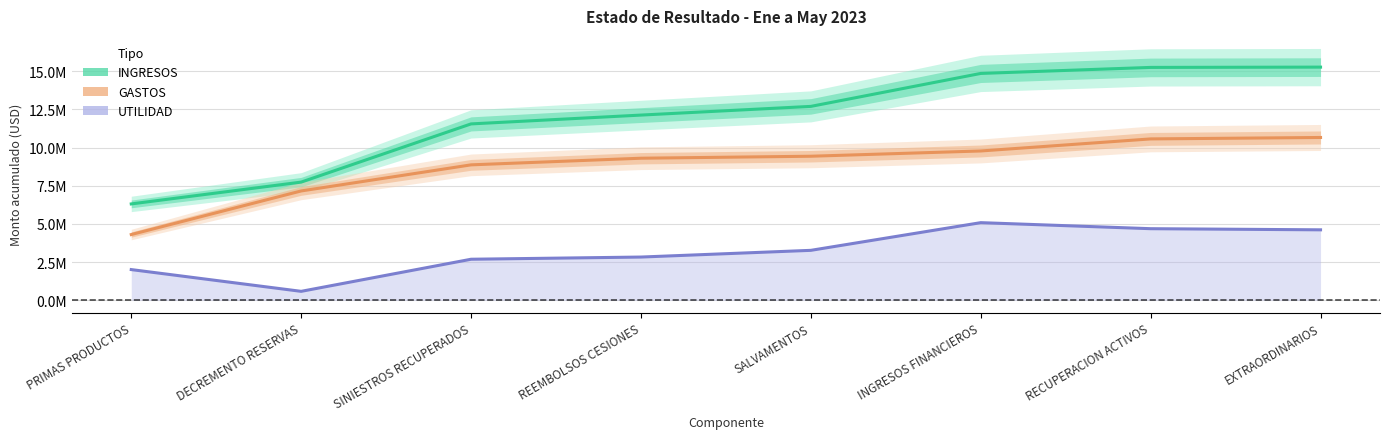

Reading left to right, extract all data points from this chart.

INGRESOS (acumulado): 6304596.5	7733488.6	11545287.3	12123261.3	12692908.1	14850879.9	15245519.2	15264417.6
GASTOS (acumulado): 4299902.6	7154146.7	8863442.9	9298014.2	9428033.6	9772659.7	10562763.6	10656201.7
UTILIDAD (acumulada): 2004693.9	579341.9	2681844.4	2825247.1	3264874.5	5078220.2	4682755.6	4608215.9